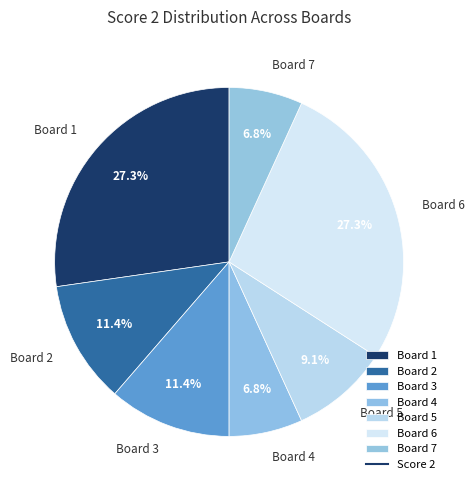

What percentage do Board 5 and Board 1 together represent?

36.4%